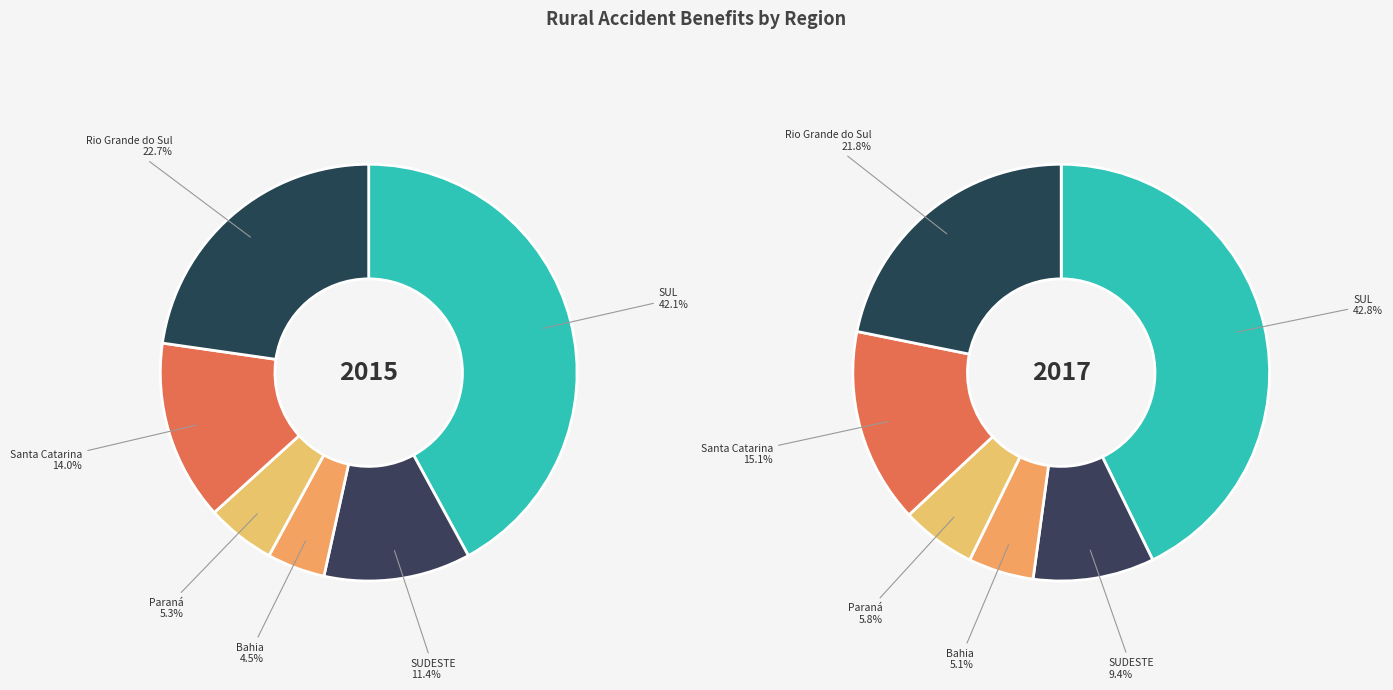

Count the number of slices in the pie.

6